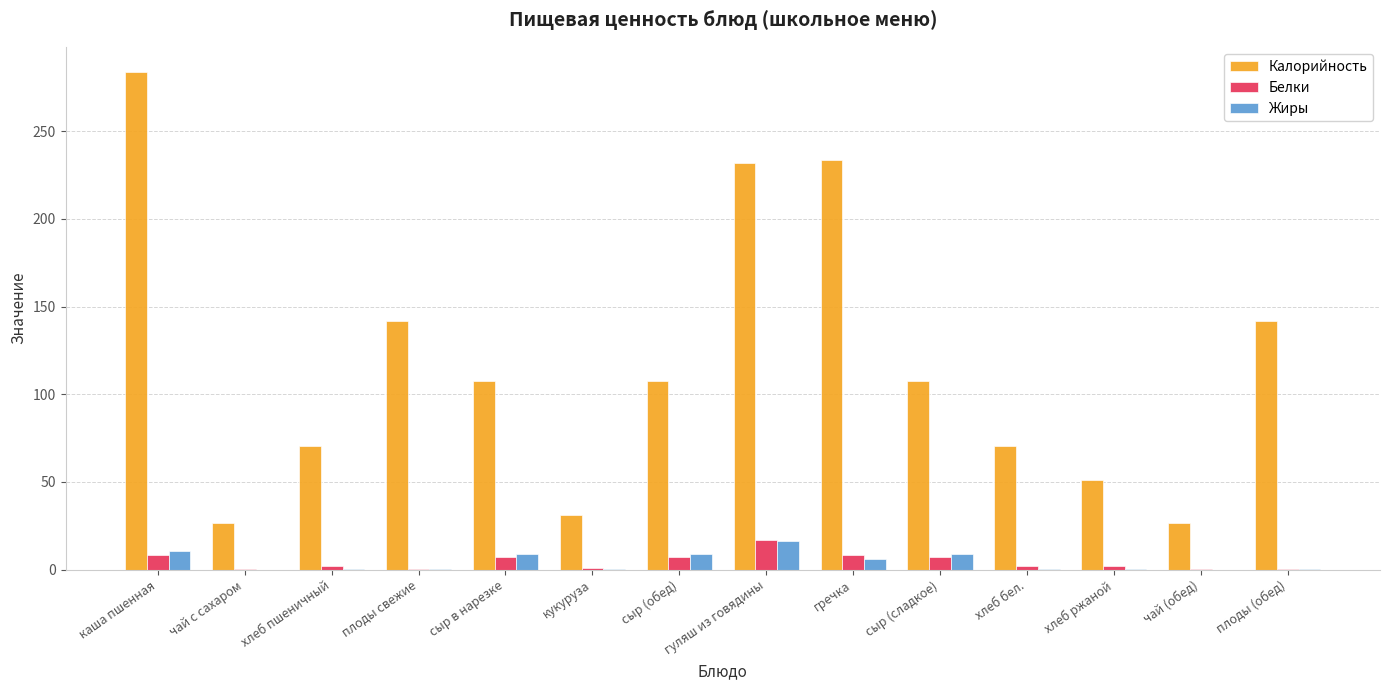

What is the sum of the Калорийность values at плоды (обед) and сыр (сладкое)?

249.3